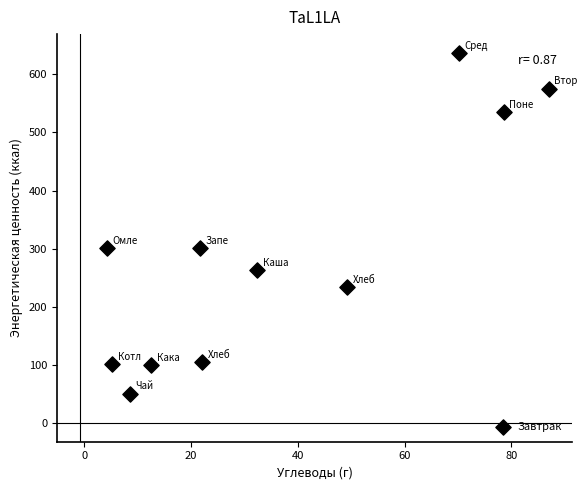

What is the average X value?

35.6